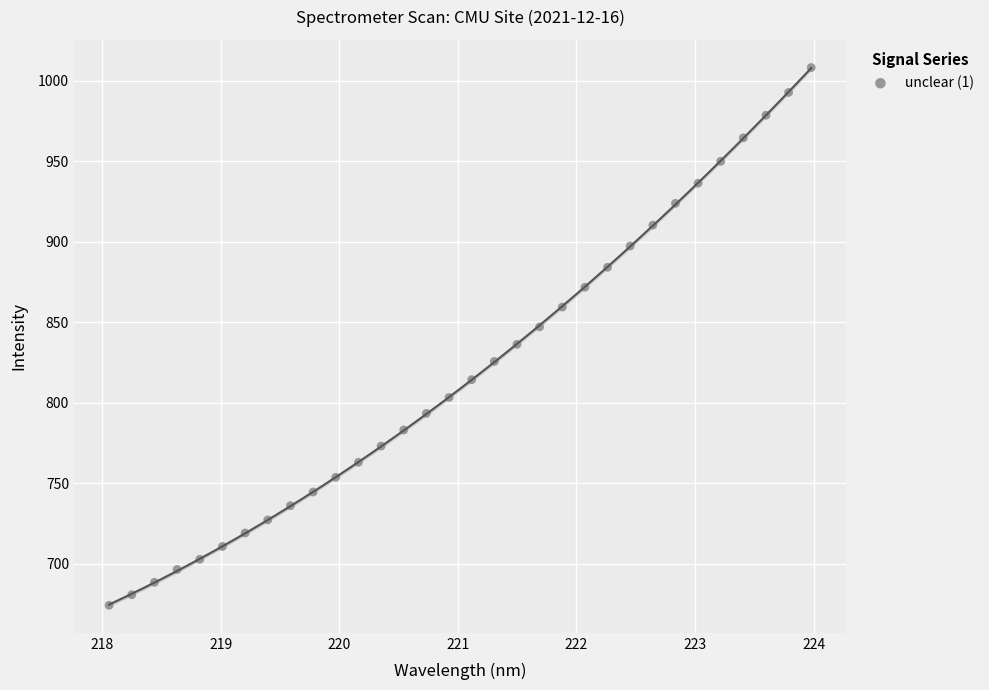

What is the range of Y values (max minus min)?

334.0